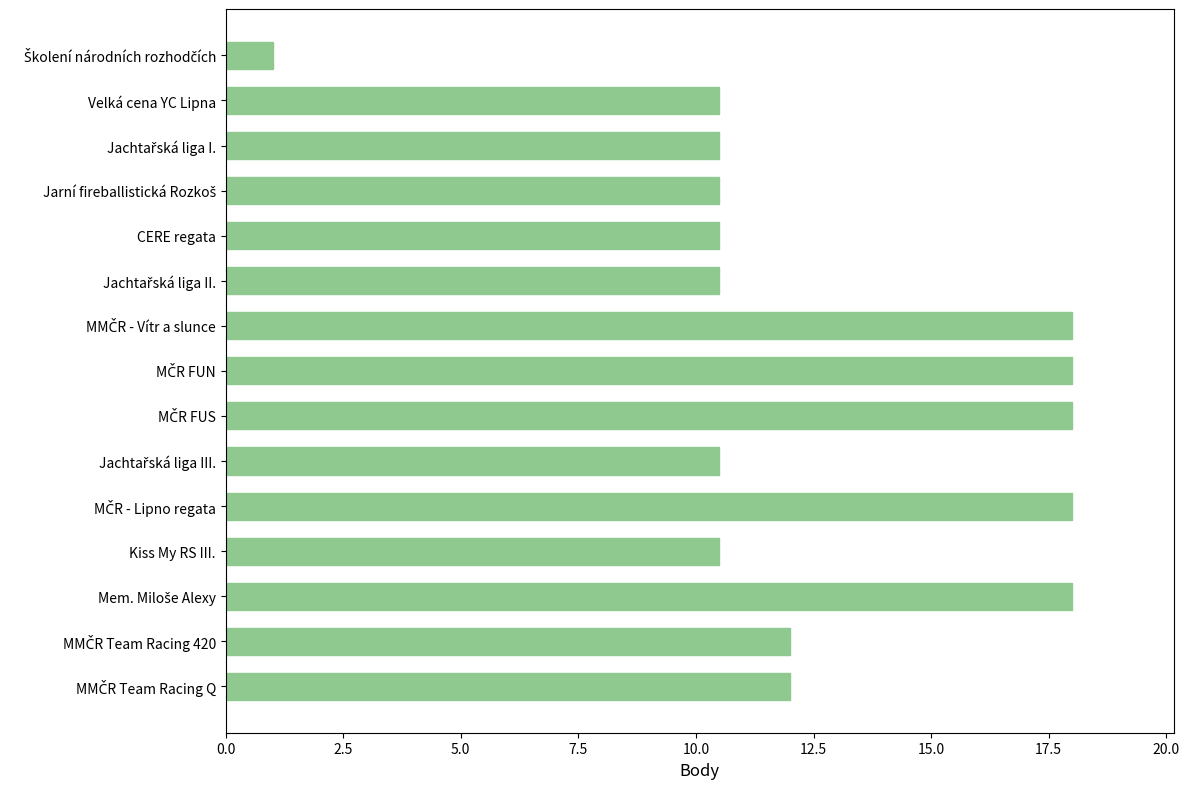

What is the value of the 9th bar from the top?

18.0